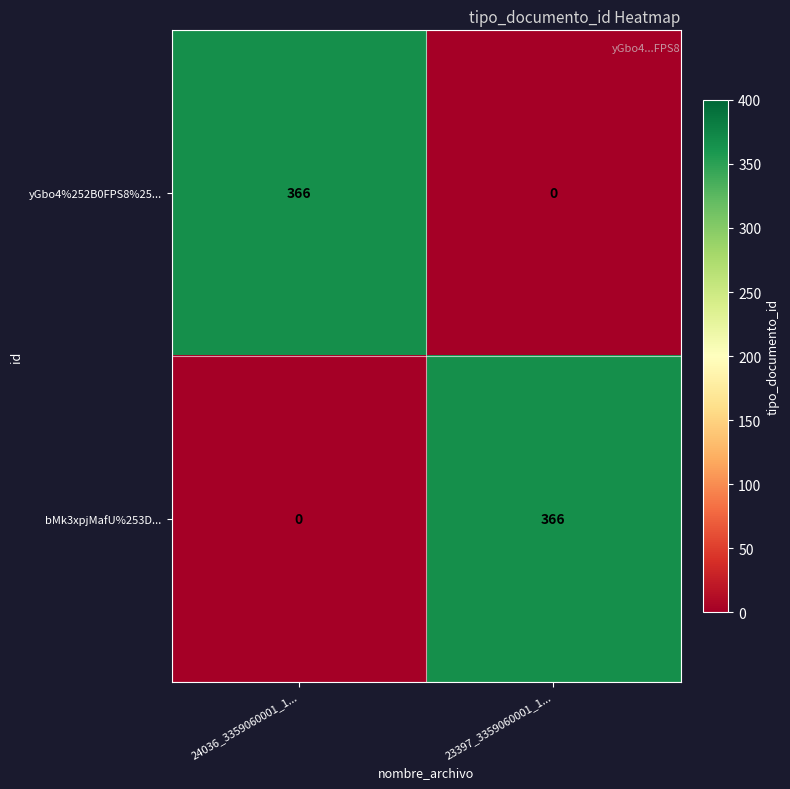

What is the total value across all series at 23397_3359060001_1...?

366